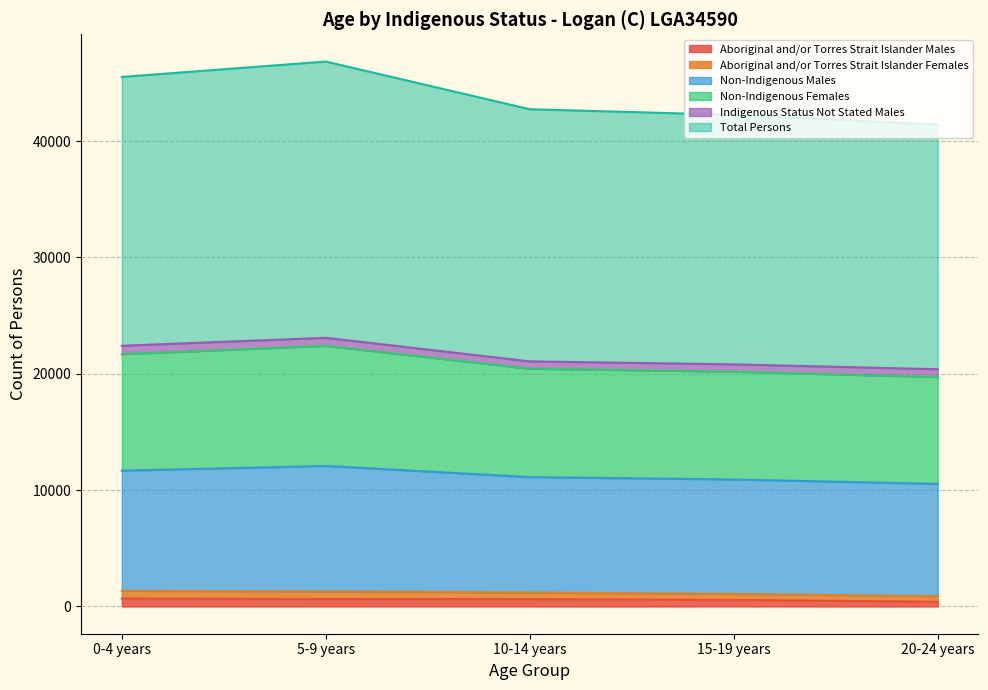

Does the chart display data point markers on the line(s)?

No